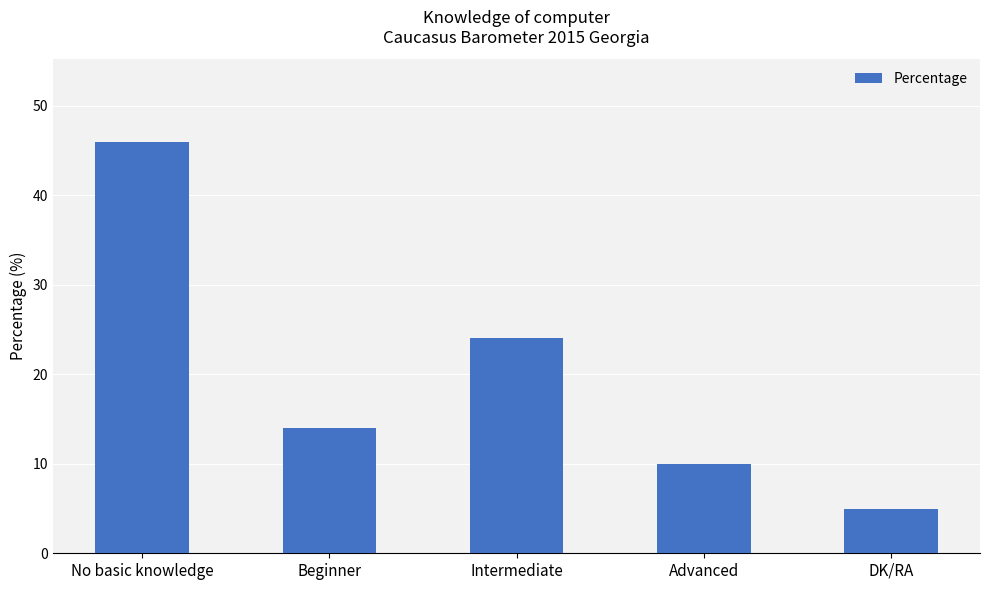

How many data points are less than 14?

2